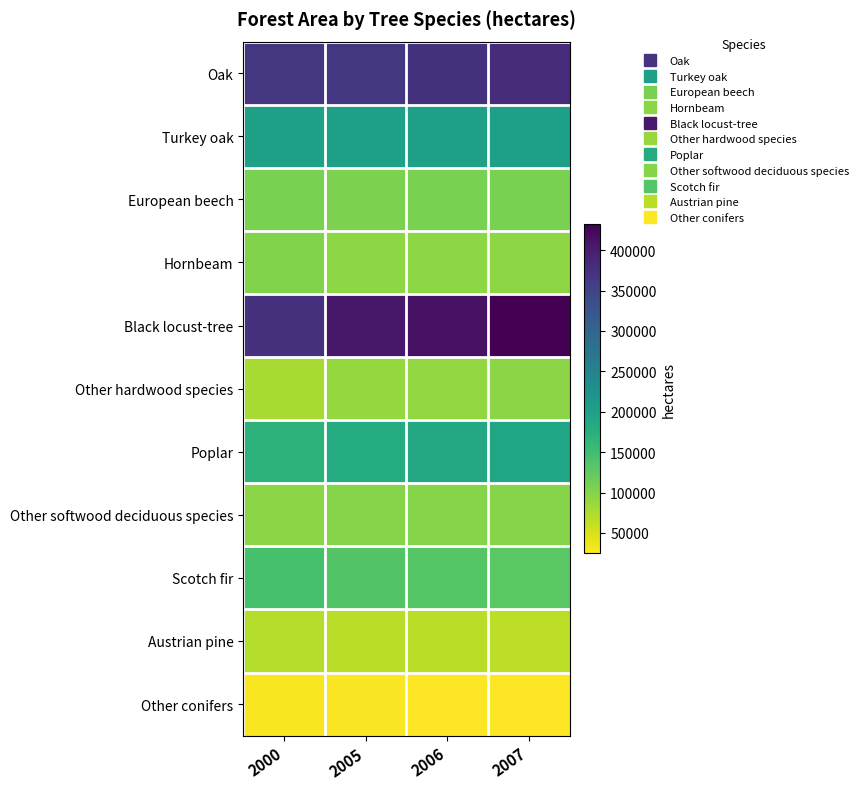

What is the difference between the highest and lowest values at 2000?

343768